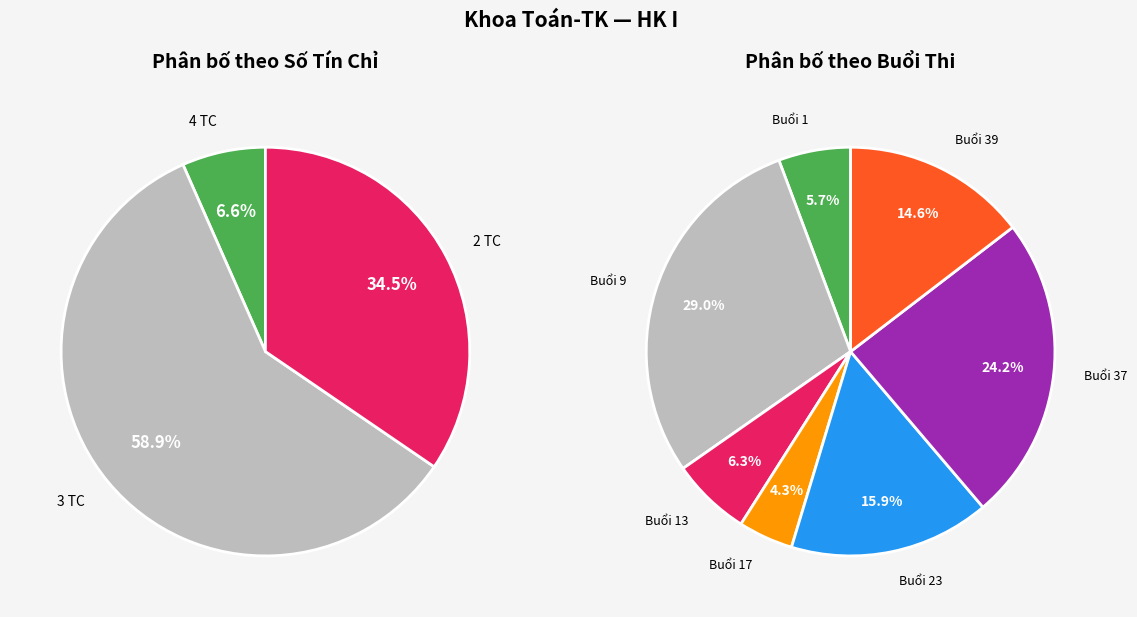

Does 10 represent more than half of the total?

No